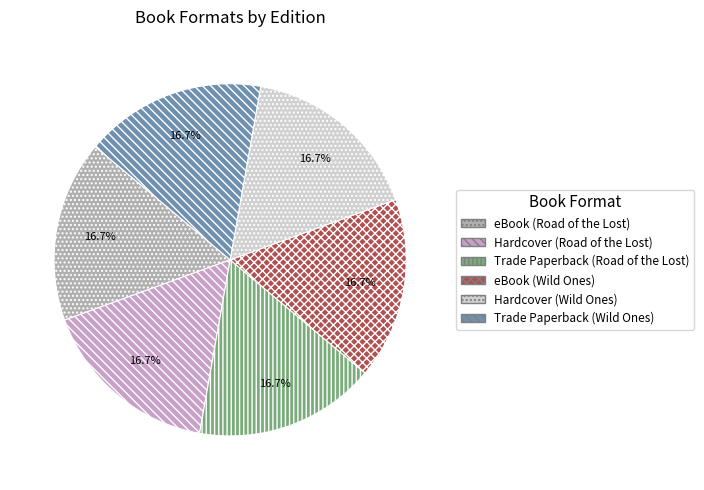

Is Hardcover (Road of the Lost) the majority of the pie?

No